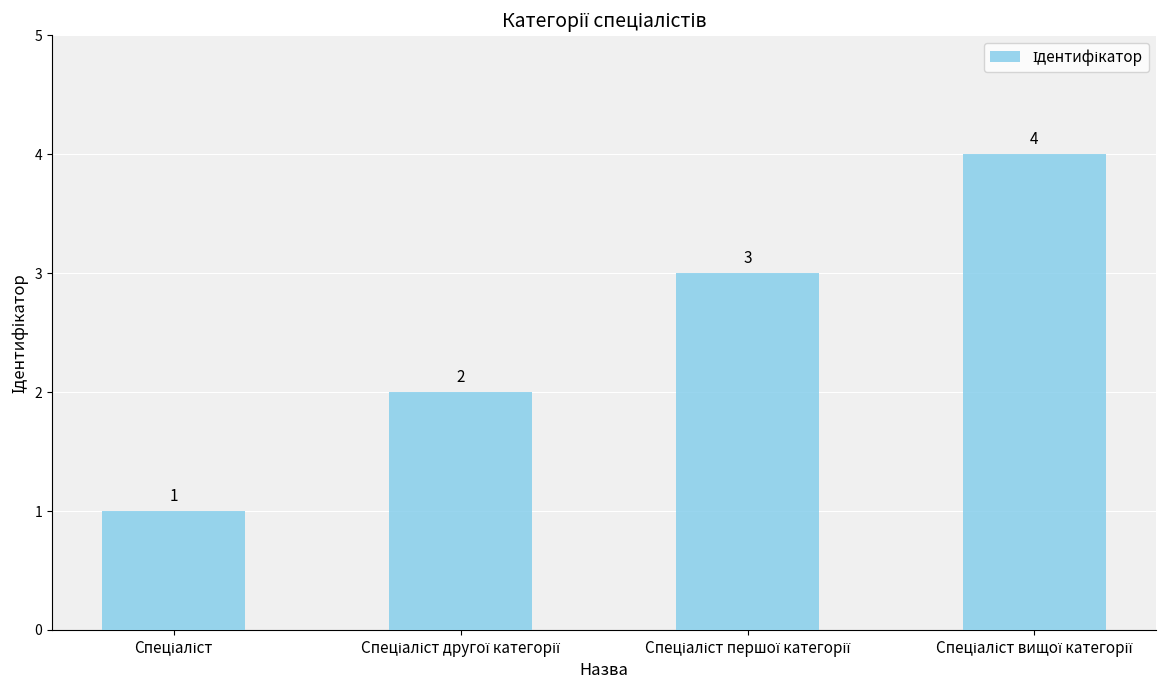

What is the difference between the maximum and minimum values?

3